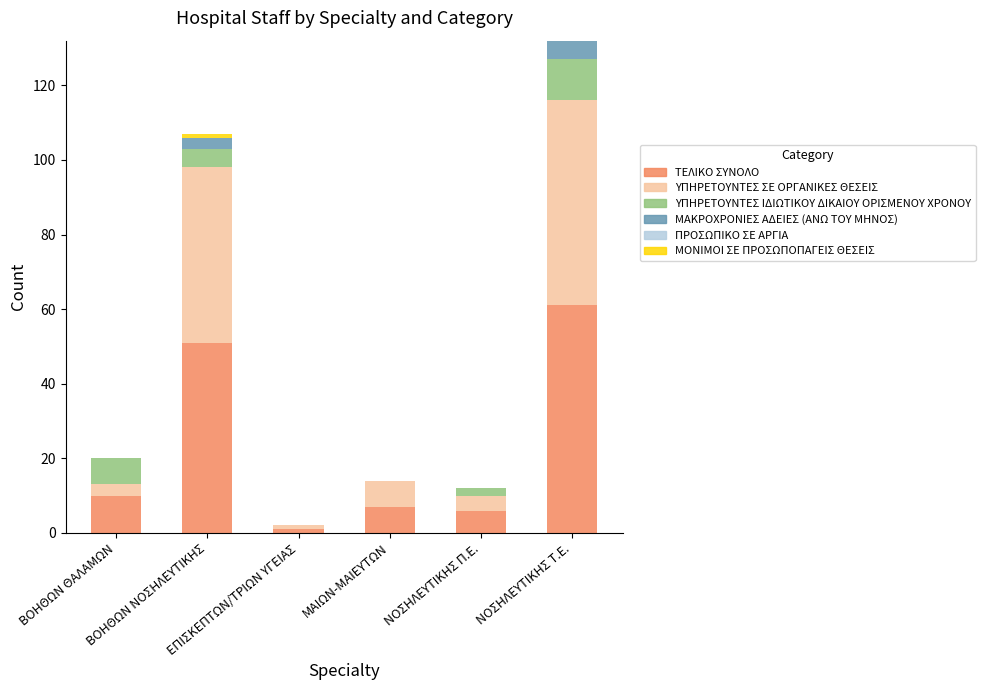

What is the highest value of the ΤΕΛΙΚΟ ΣΥΝΟΛΟ series?

61